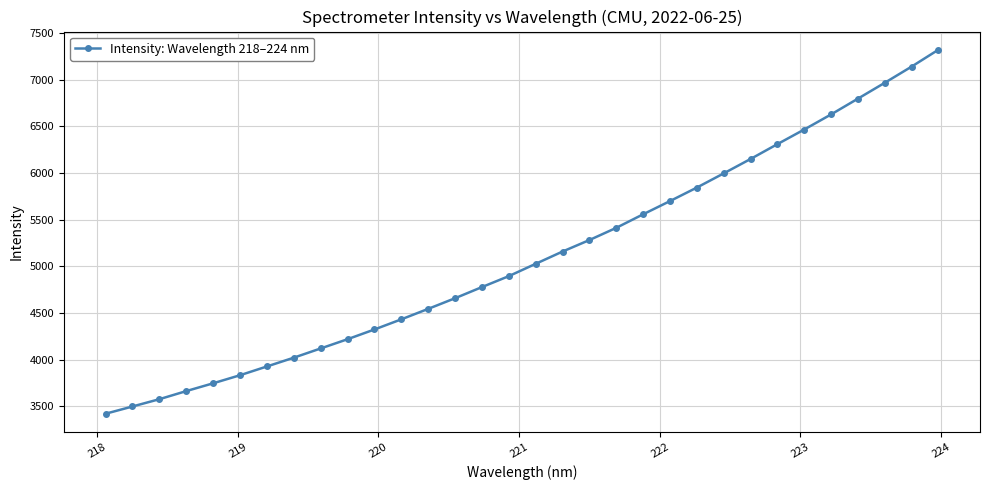

What is the sum of all values?

163392.6